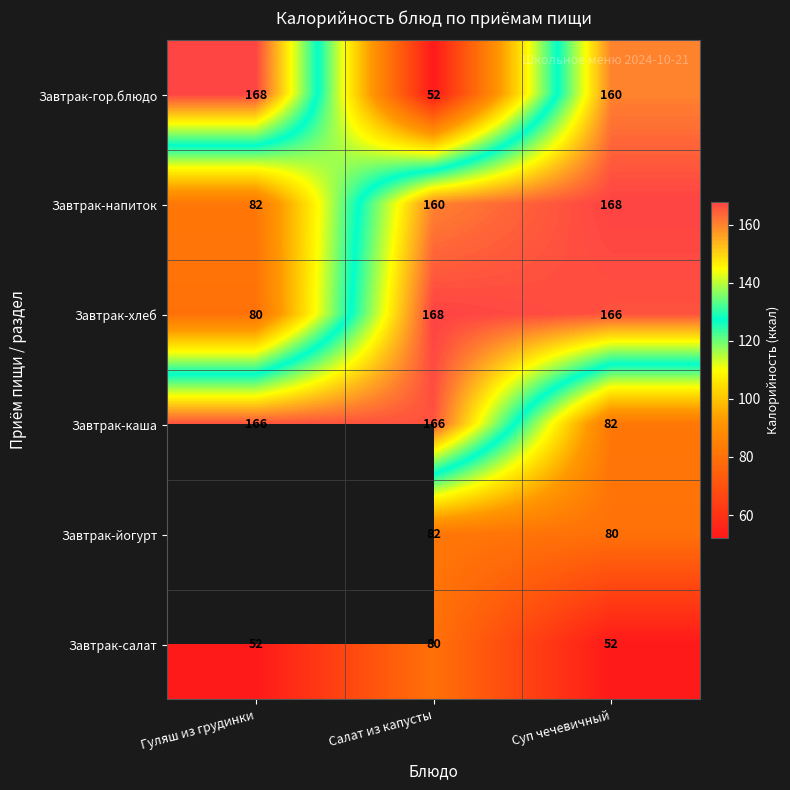

Count the number of categories in the chart.

3